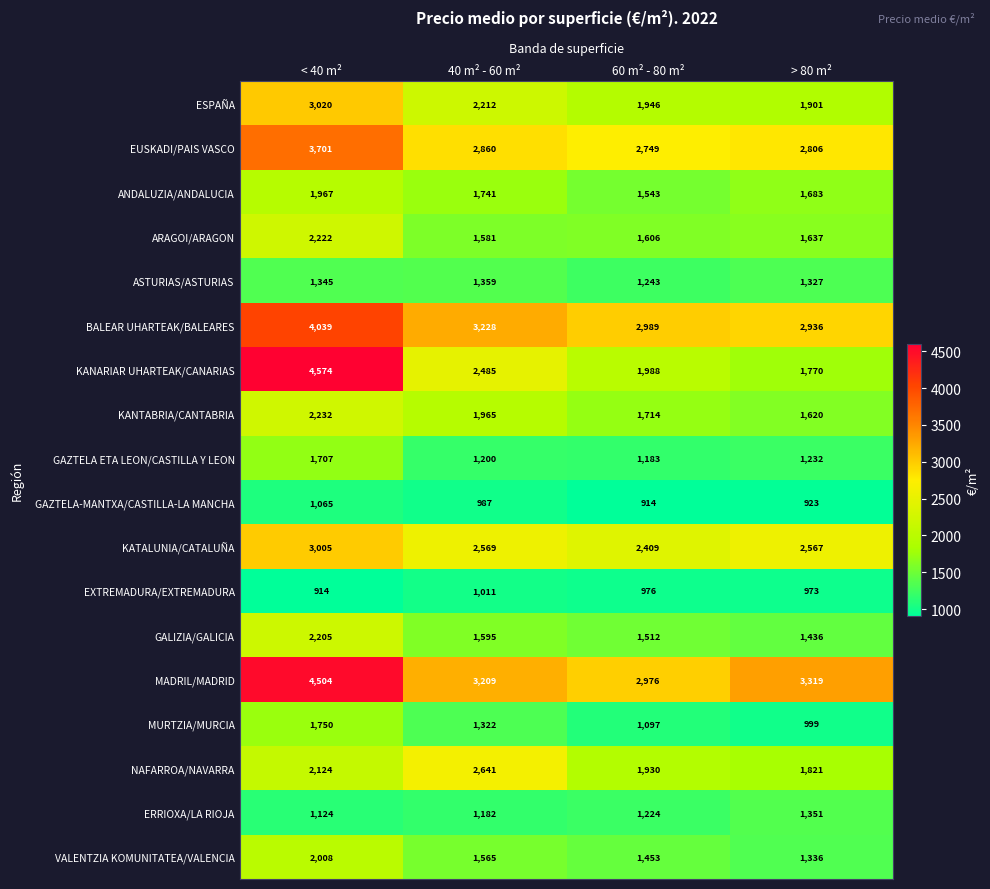

True or false: GAZTELA ETA LEON/CASTILLA Y LEON has a value of 1200 at 40 m² - 60 m².

True